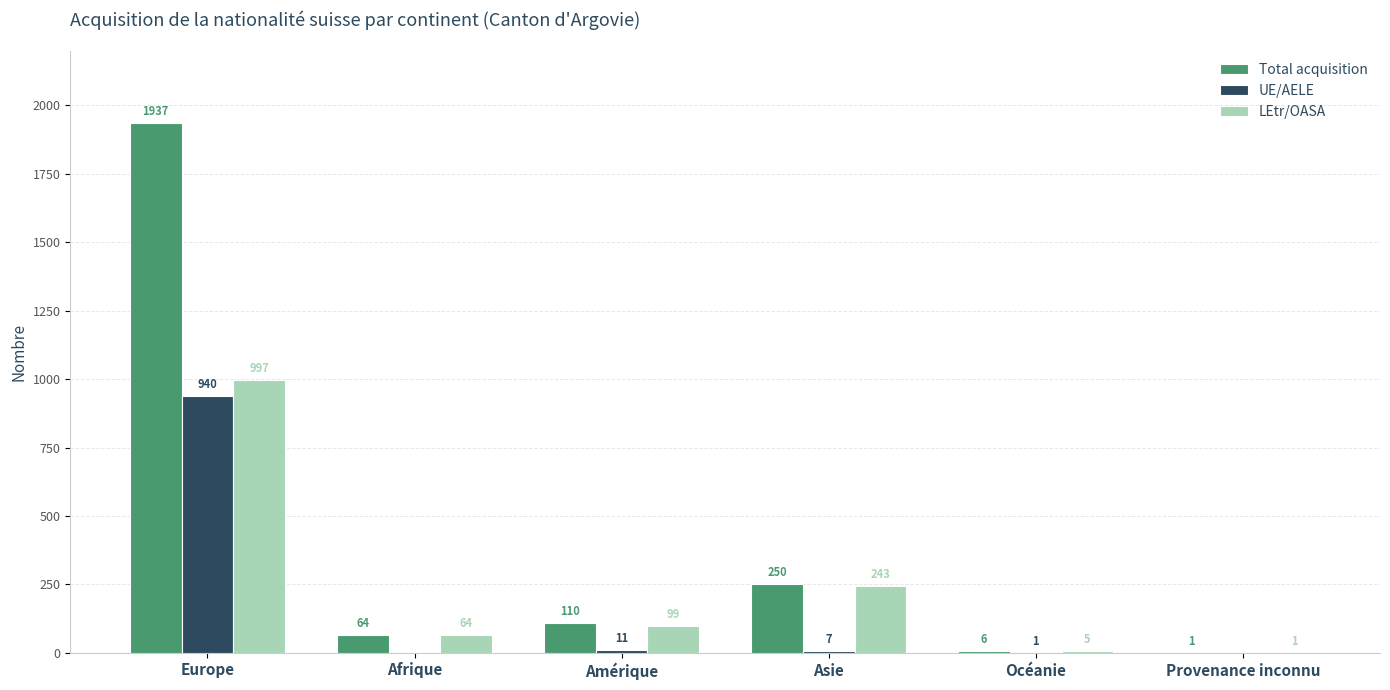

How many groups of bars are there?

6